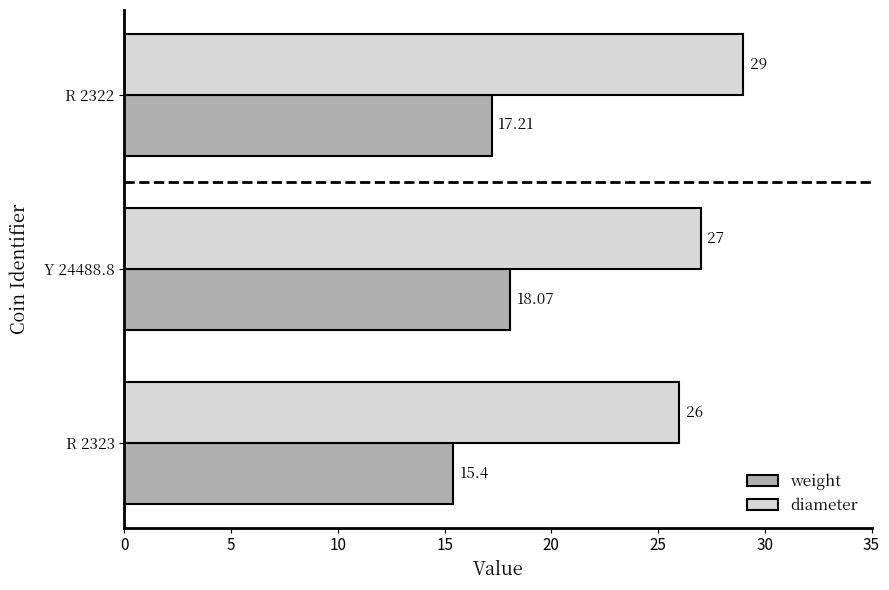

Count the number of data series in this chart.

2